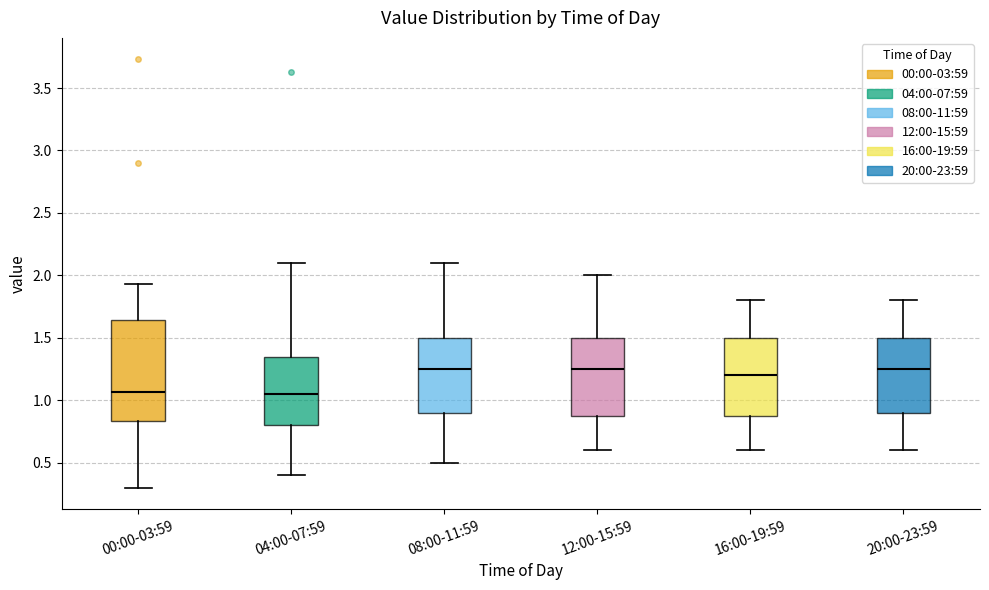

Reading left to right, transcribe this box plot: for each box, give where its median line is, the range the box spans, and where its two whiskers end, as read against the y-axis. The values are not printed on the chart, so give them approximately, as read against the axis.

00:00-03:59: median 1.05, box 0.85 to 1.65, whiskers 0.30 to 1.95
04:00-07:59: median 1.05, box 0.80 to 1.35, whiskers 0.40 to 2.10
08:00-11:59: median 1.25, box 0.90 to 1.50, whiskers 0.50 to 2.10
12:00-15:59: median 1.25, box 0.90 to 1.50, whiskers 0.60 to 2.00
16:00-19:59: median 1.20, box 0.90 to 1.50, whiskers 0.60 to 1.80
20:00-23:59: median 1.25, box 0.90 to 1.50, whiskers 0.60 to 1.80